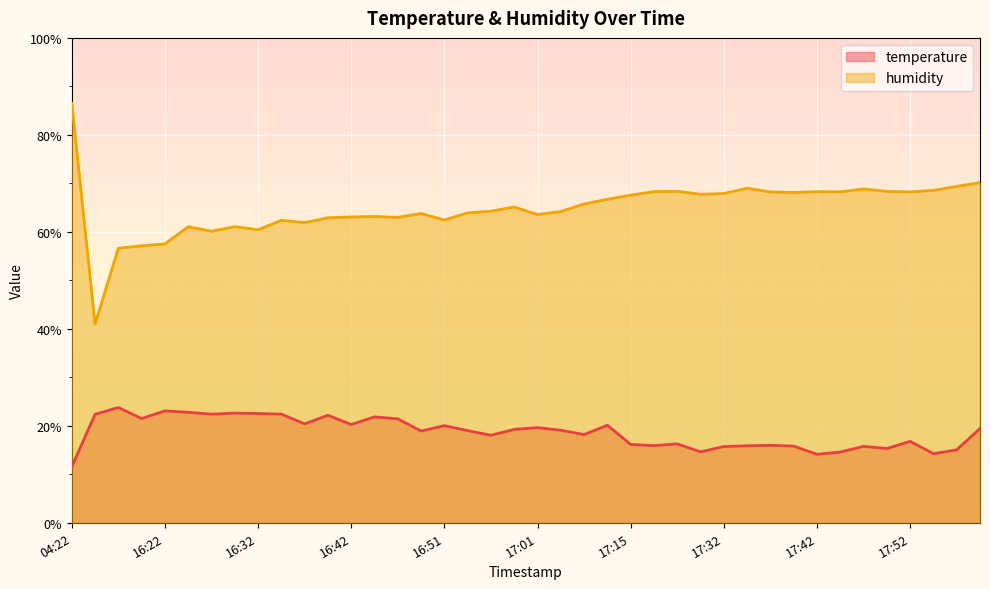

True or false: temperature and humidity cross at least once.

False